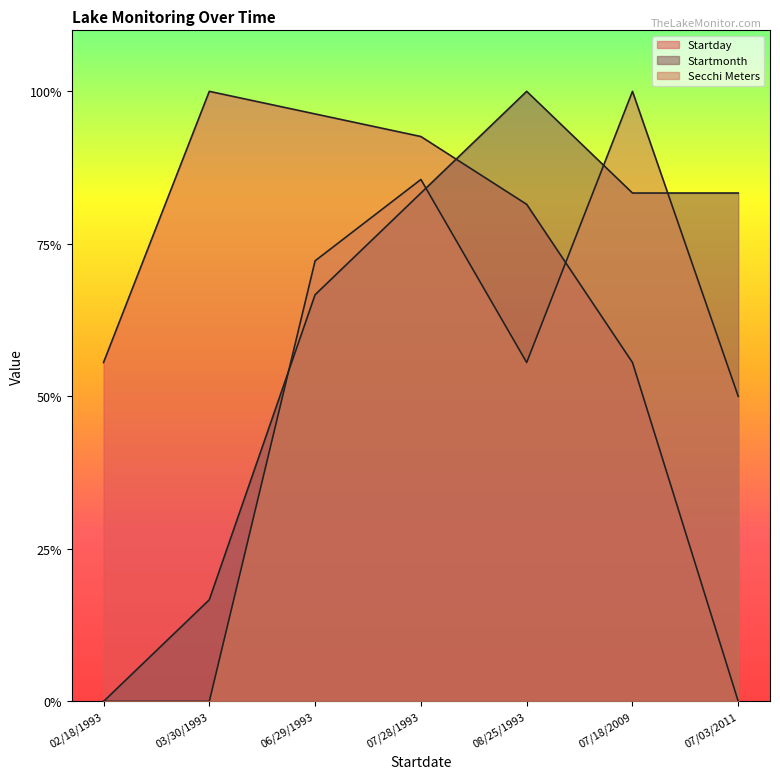

In Secchi Meters, how many points are lower than both neighbors (excluding endpoints)?

1